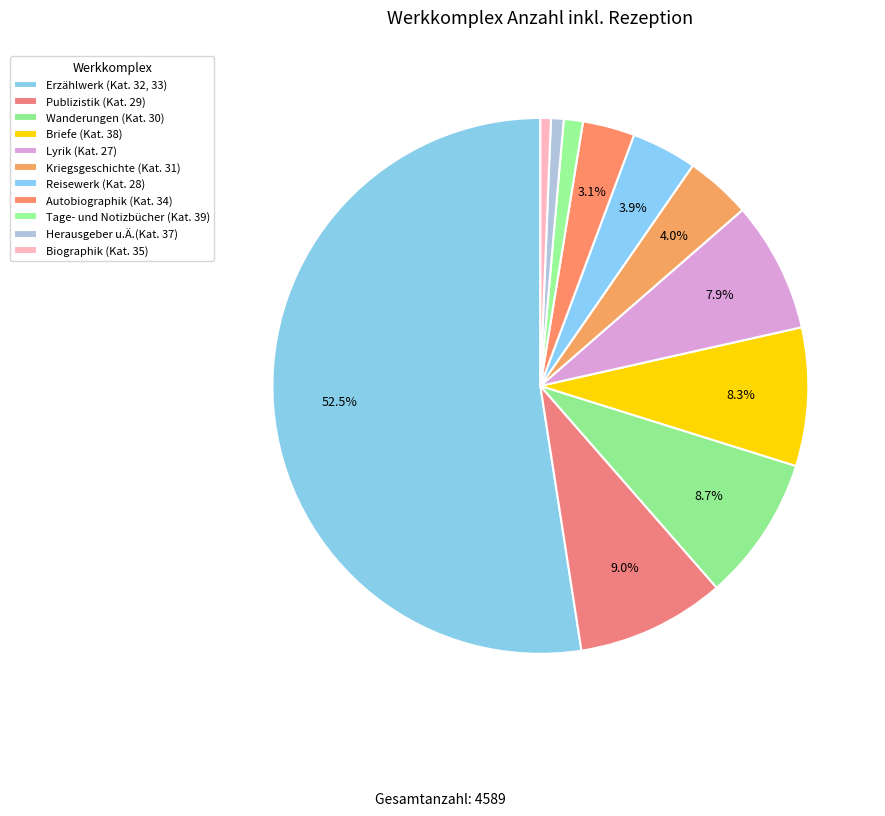

To the nearest percent, what portion does Tage- und Notizbücher (Kat. 39) represent?

1%